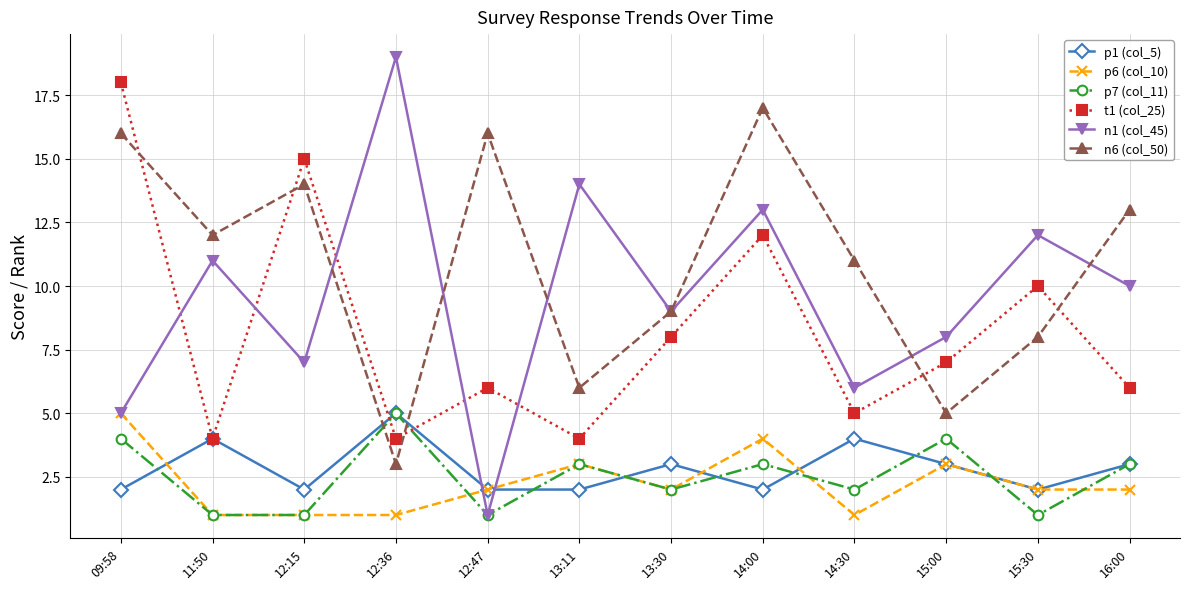

Which series has the widest spread of values?

n1 (col_45)